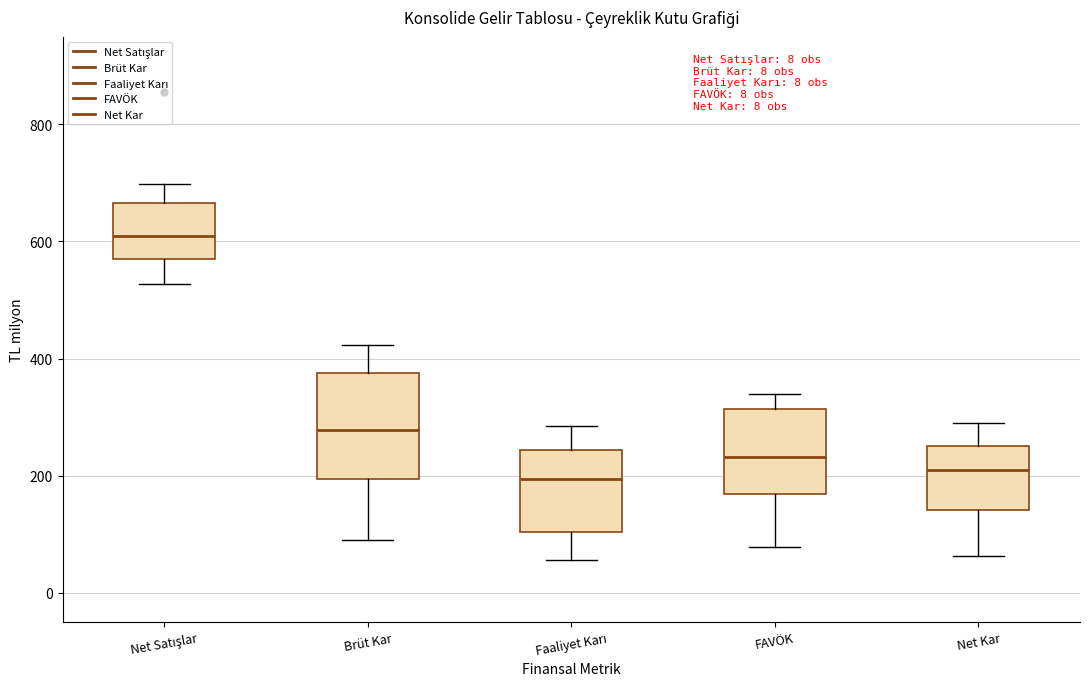

Which box has the highest median line?

Net Satışlar